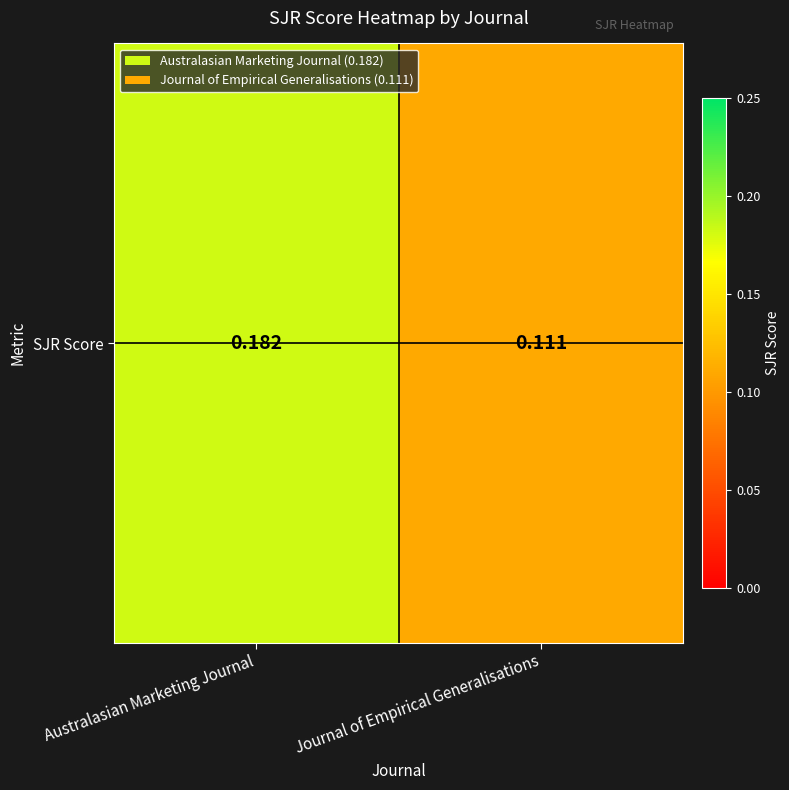

Between Australasian Marketing Journal and Journal of Empirical Generalisations, which is larger?

Australasian Marketing Journal